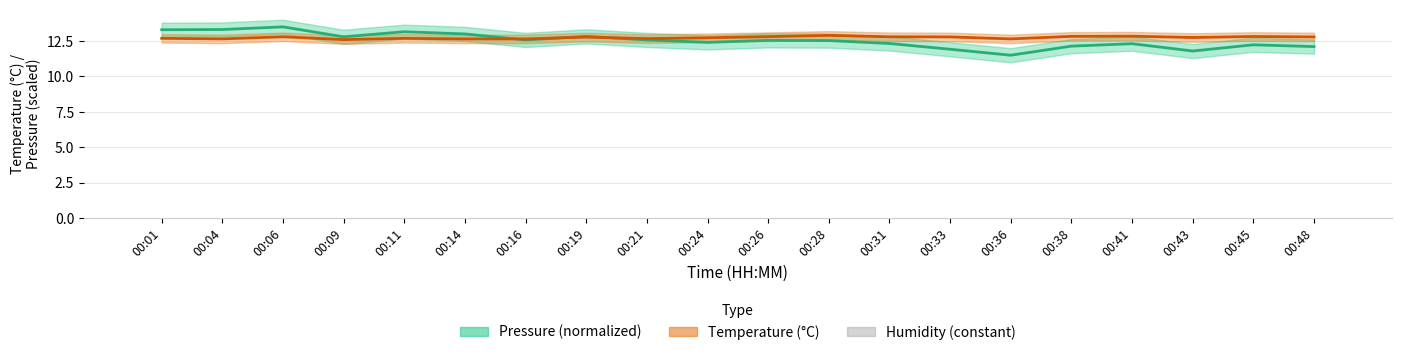

The value of Humidity at 00:31 is 0.1. True or false?

False